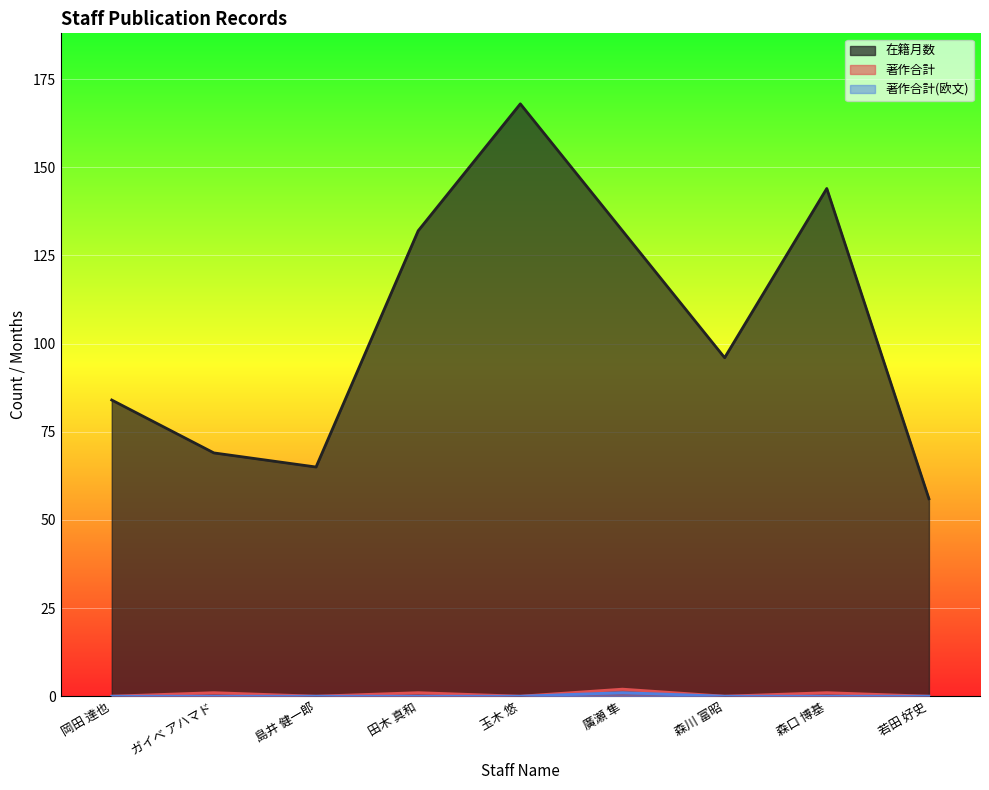

What is the difference between the maximum and minimum values in the 著作合計(欧文) series?

1